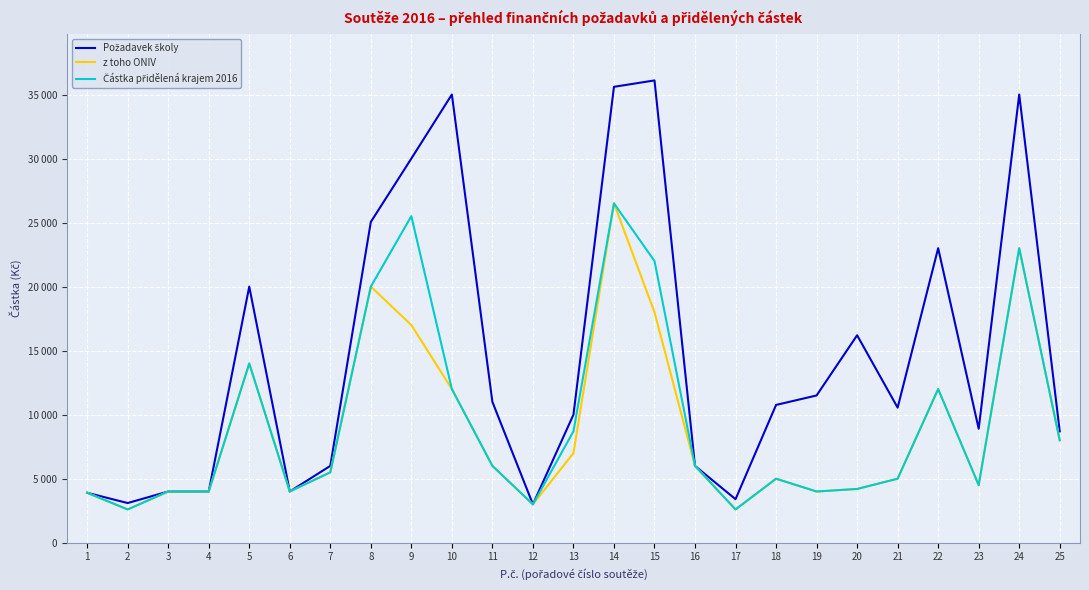

The value of z toho ONIV at 2 is 1100. True or false?

False